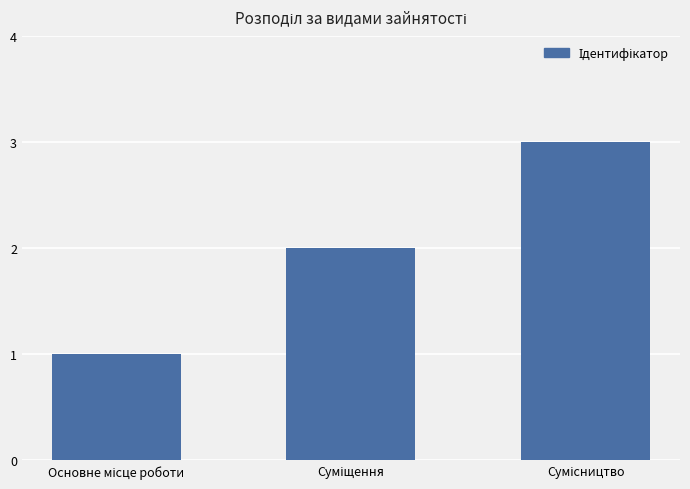

What is the greatest value displayed?

3